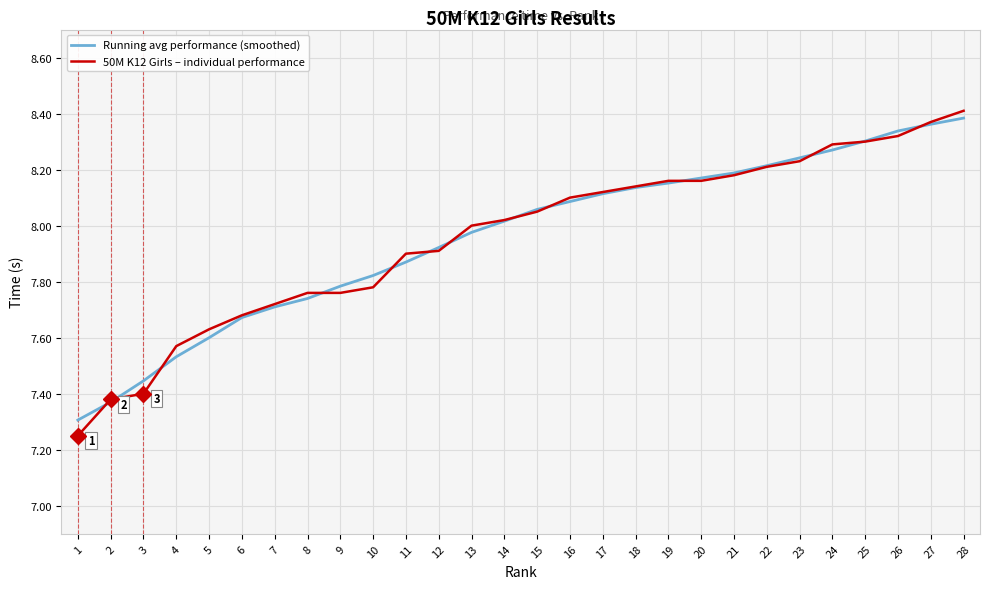

Is the value of Running avg performance (smoothed) at 21 greater than the value of 50M K12 Girls – individual performance at 9?

Yes